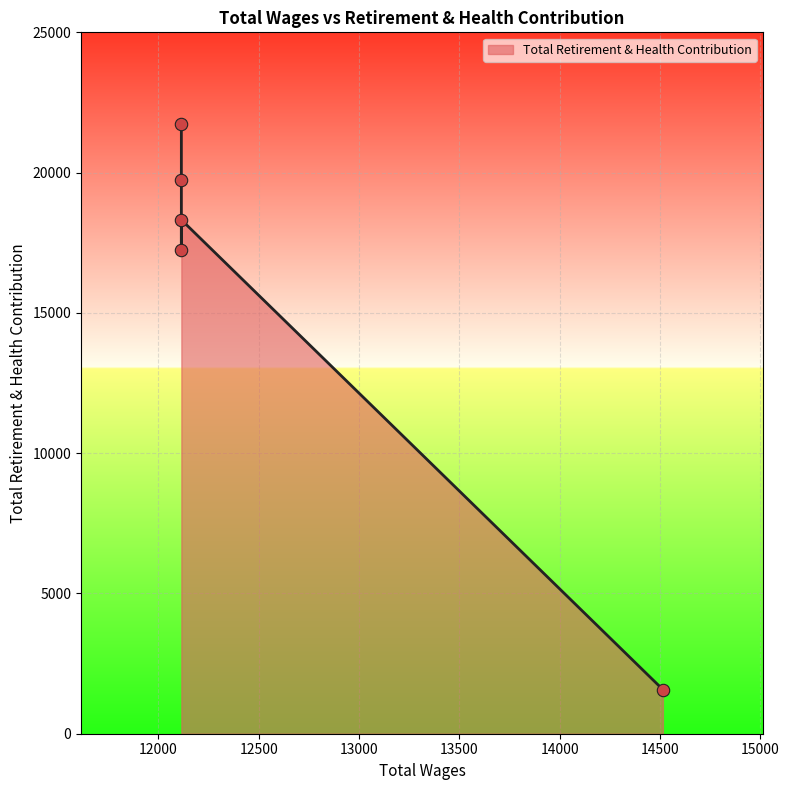

Approximately how many times larger is the value at 12114.0 compared to 12114.0?

0.9